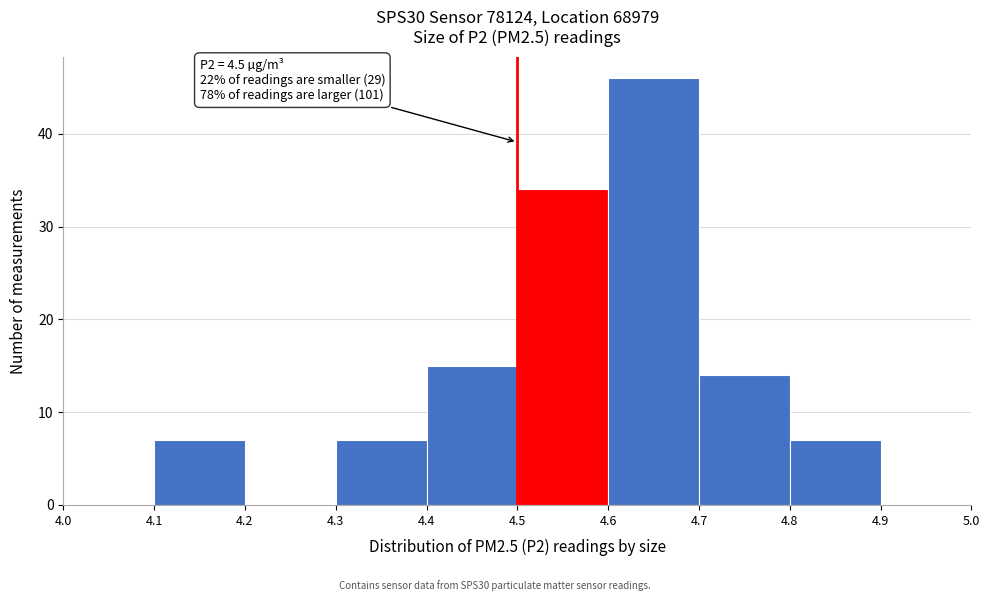

Over which range of the x-axis is the bar tallest?

4.6 to 4.7